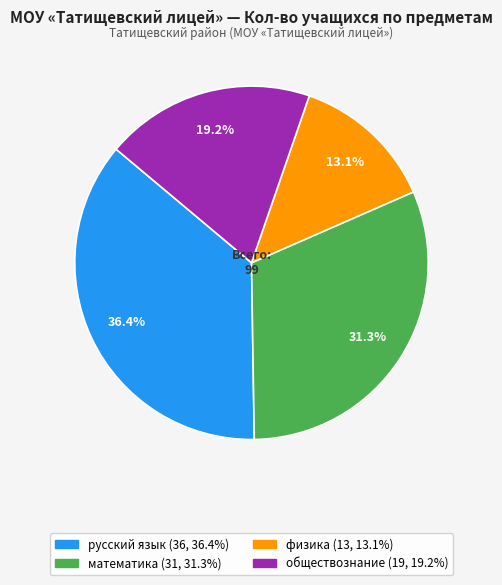

Which slice is the largest?

русский язык